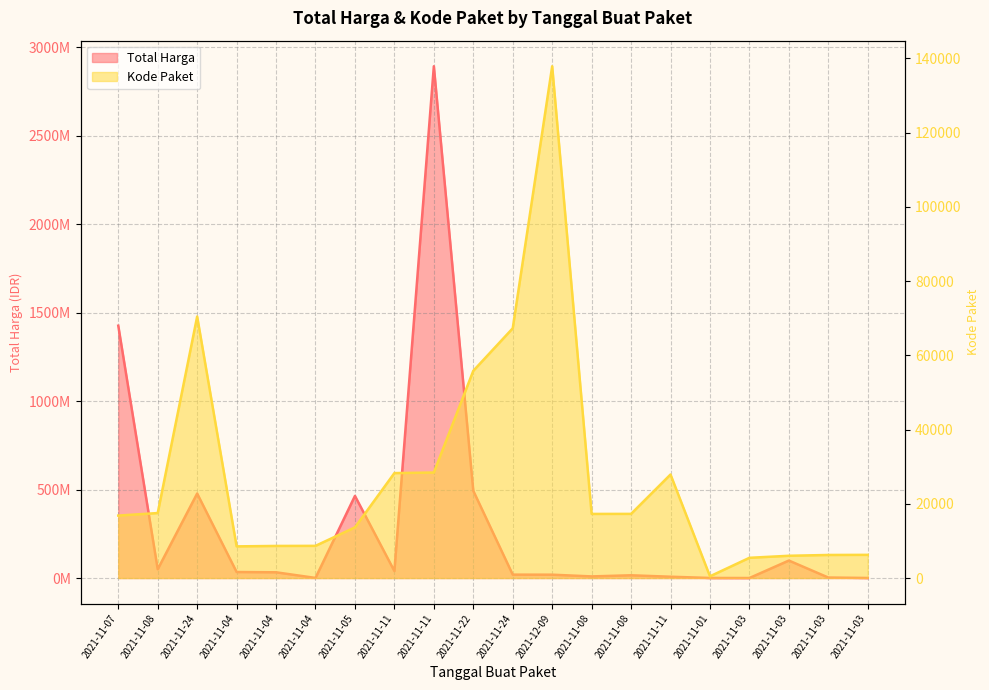

What is the difference between the highest and lowest values at 2021-11-11?

39411729